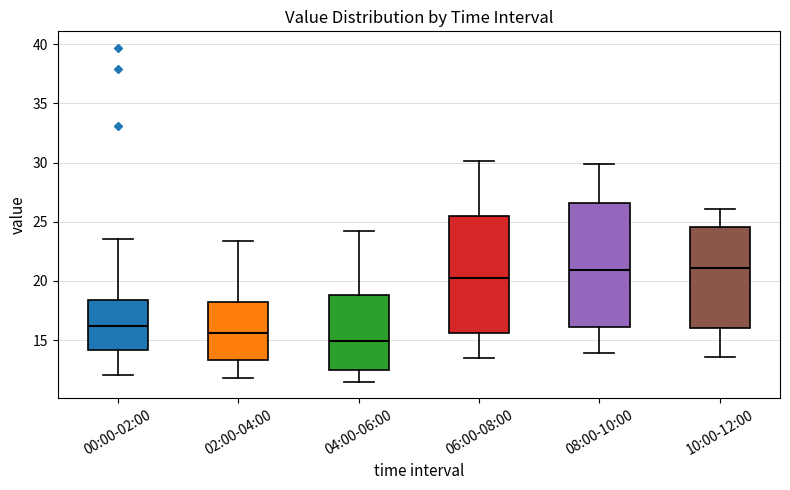

Comparing the boxes themselves (not the whiskers), which one is the tallest?

08:00-10:00